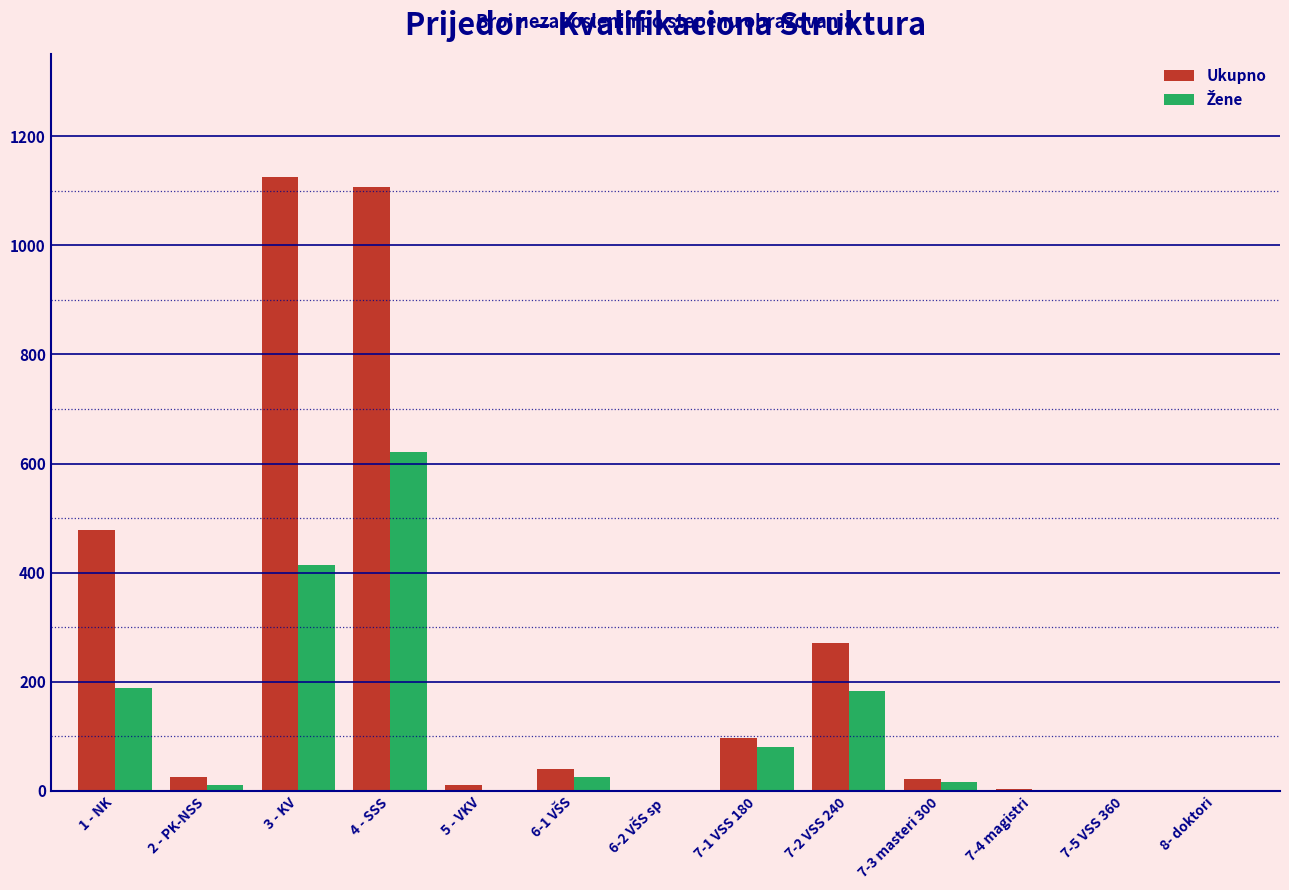

What is the sum of all Ukupno values?

3185